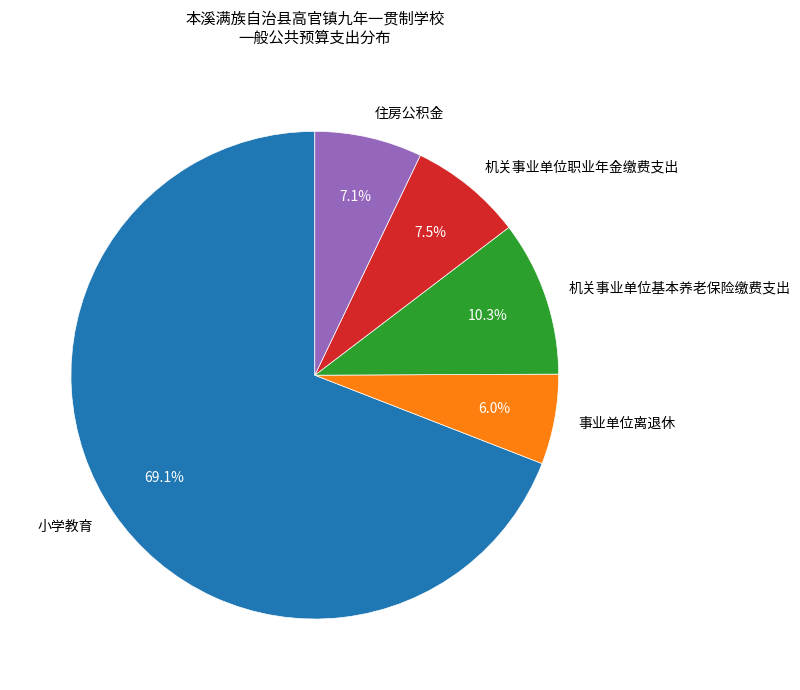

Which slice is the largest?

小学教育